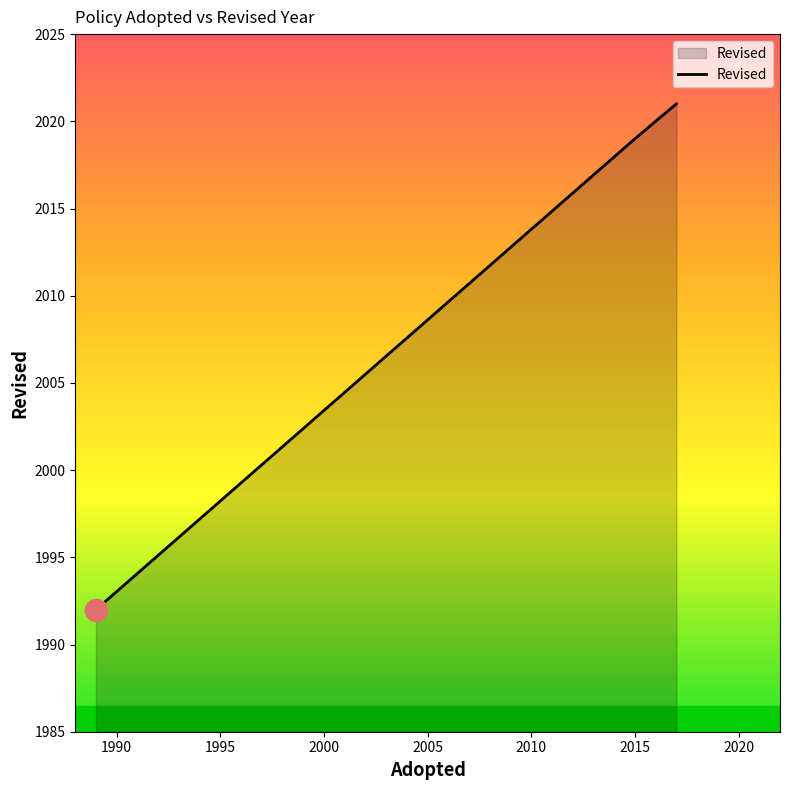

Between 2000 and 1990, which is larger?

2000